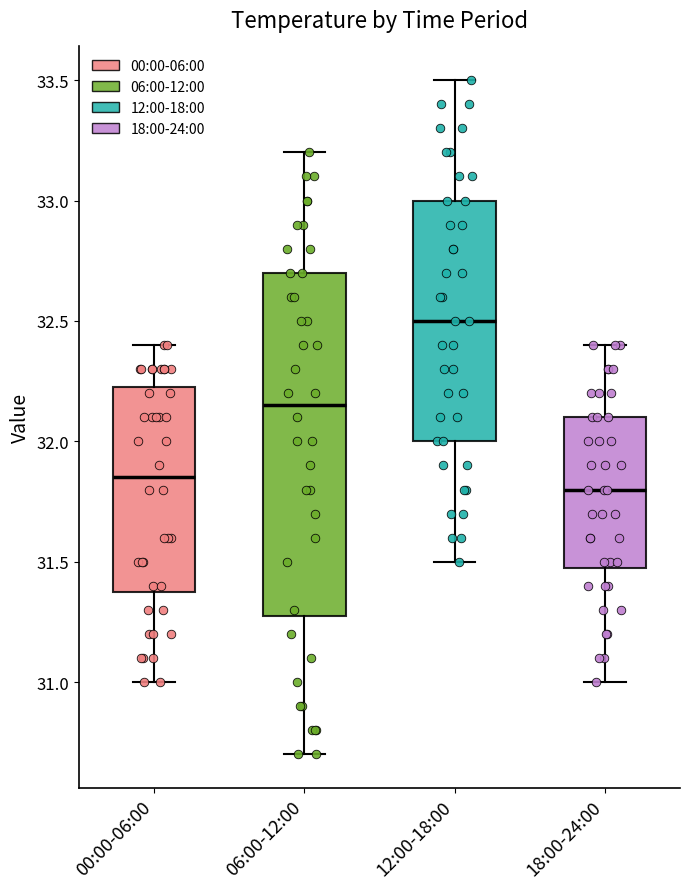

Reading left to right, transcribe this box plot: for each box, give where its median line is, the range the box spans, and where its two whiskers end, as read against the y-axis. The values are not printed on the chart, so give them approximately, as read against the axis.

00:00-06:00: median 31.85, box 31.40 to 32.25, whiskers 31.00 to 32.40
06:00-12:00: median 32.15, box 31.30 to 32.70, whiskers 30.70 to 33.20
12:00-18:00: median 32.50, box 32.00 to 33.00, whiskers 31.50 to 33.50
18:00-24:00: median 31.80, box 31.50 to 32.10, whiskers 31.00 to 32.40